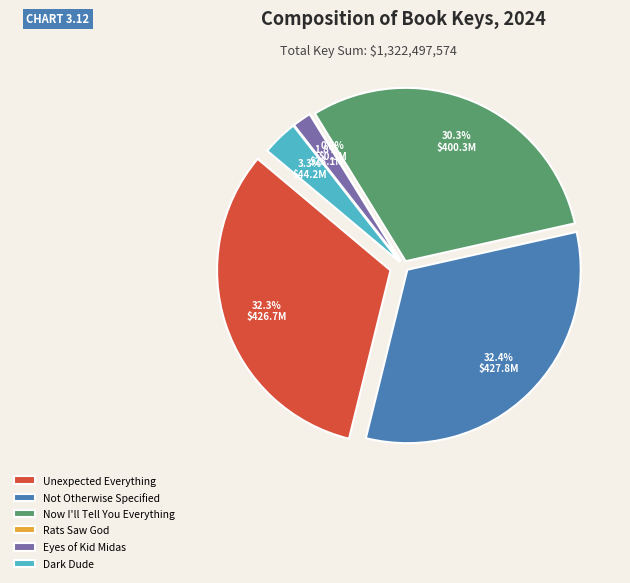

Rank the categories by value from lowest to highest.

Rats Saw God, Eyes of Kid Midas, Dark Dude, Now I'll Tell You Everything, Unexpected Everything, Not Otherwise Specified